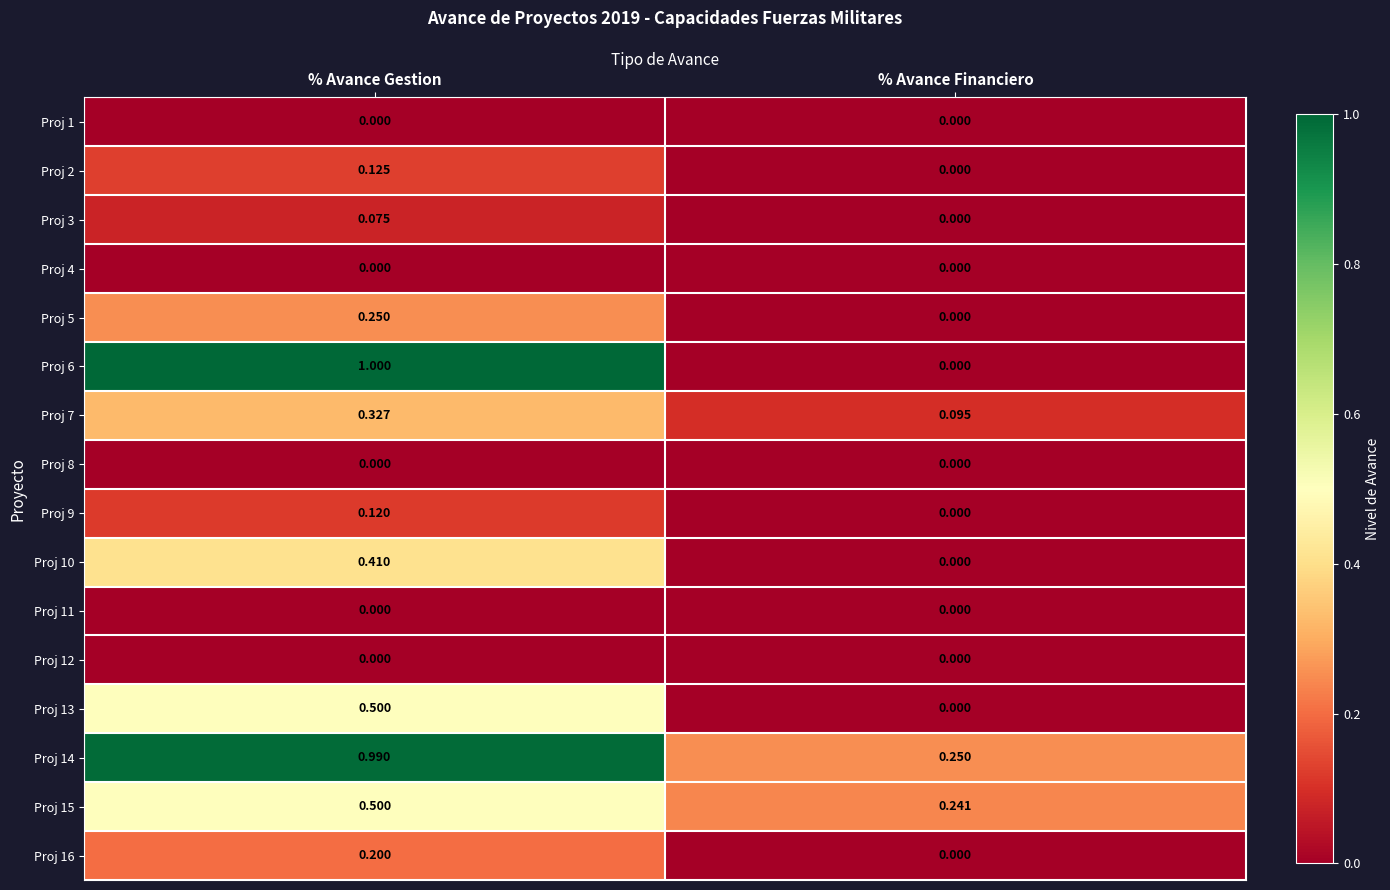

At which label is Proj 13 closest to 0?

% Avance Financiero